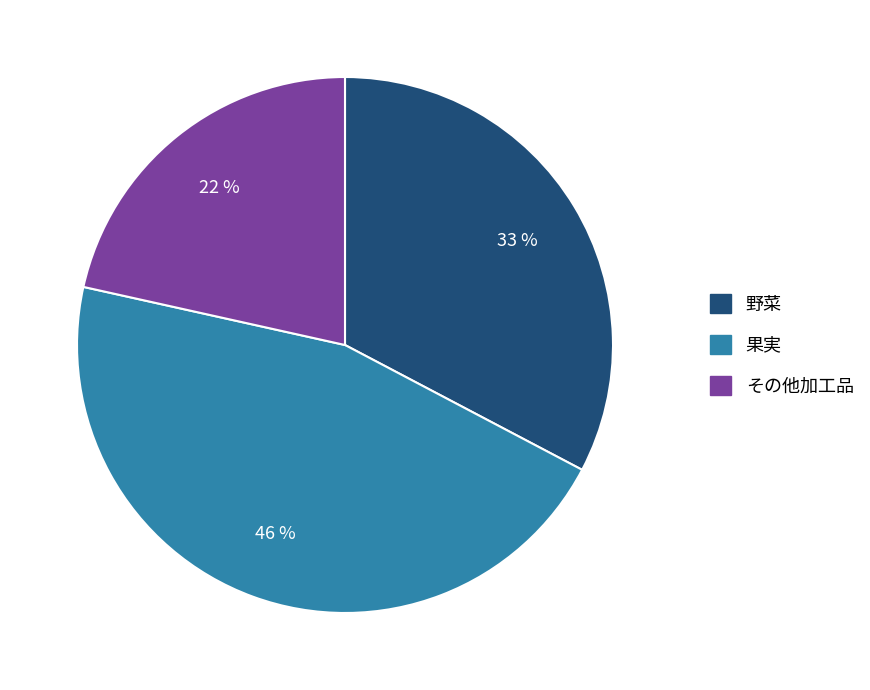

Which slice is the largest?

果実